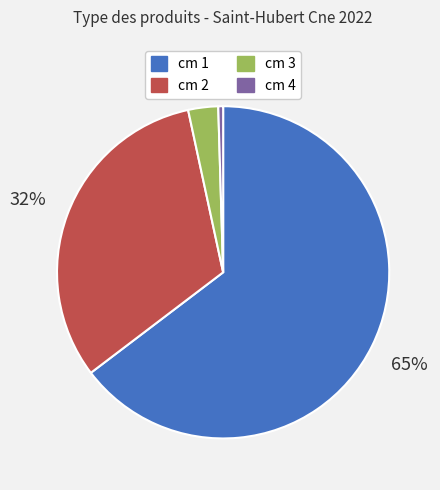

Rank the categories by value from lowest to highest.

cm 4, cm 3, cm 2, cm 1